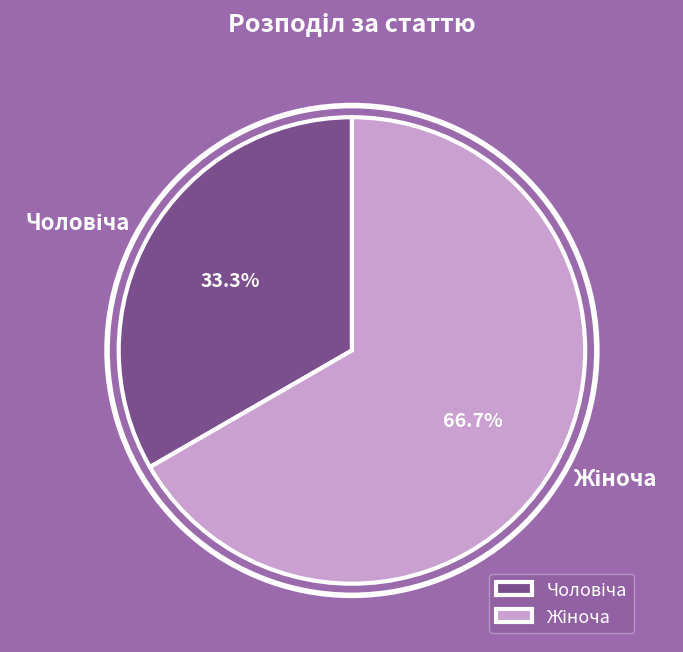

Does any single category account for the majority?

Yes